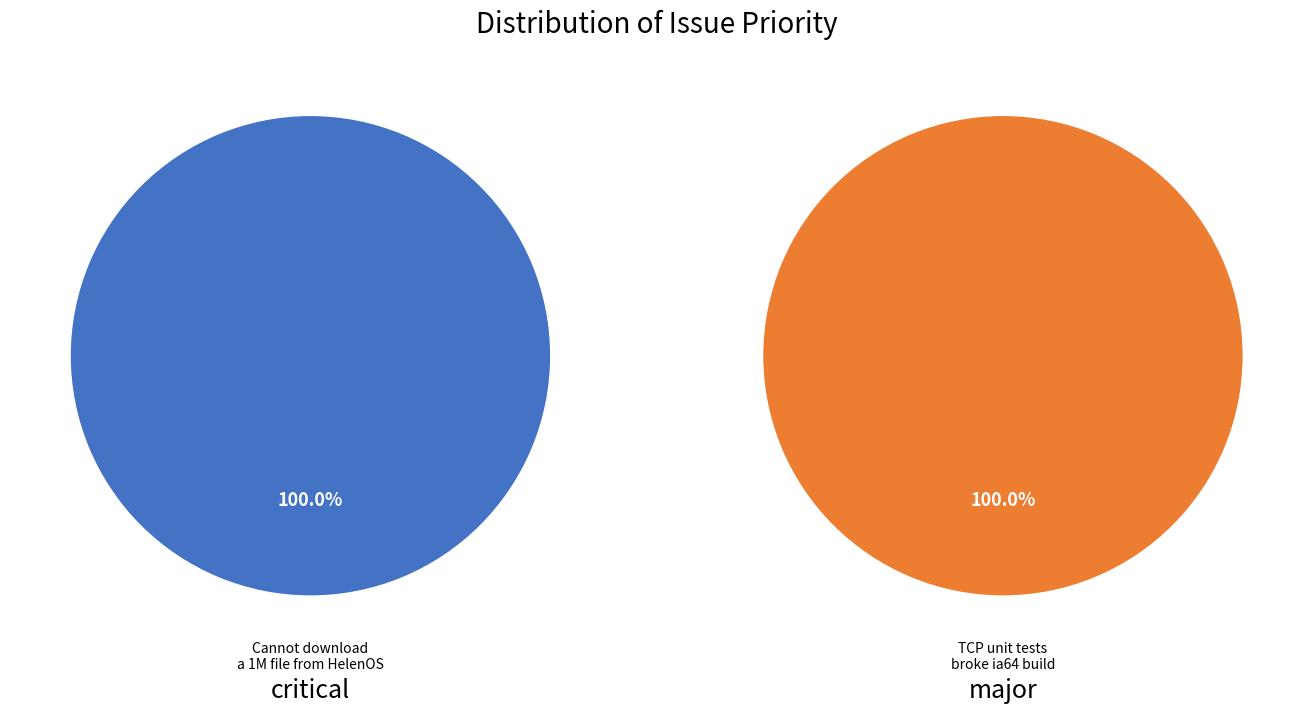

How many segments does this pie chart have?

2